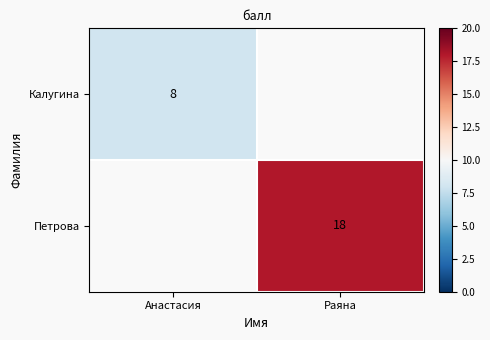

Count the number of data series in this chart.

2